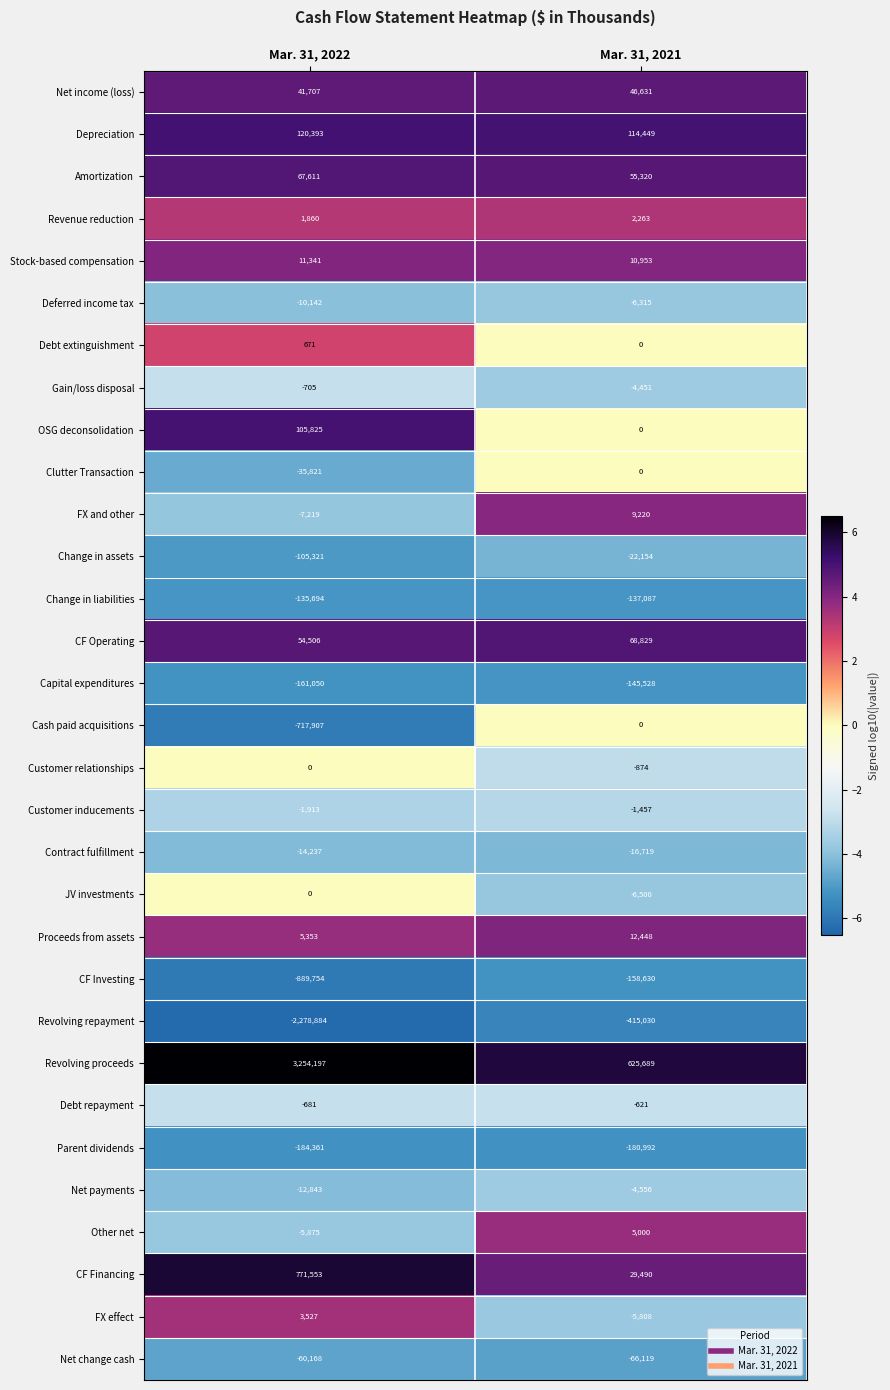

What is the difference between the highest and lowest values at Mar. 31, 2021?

1040719